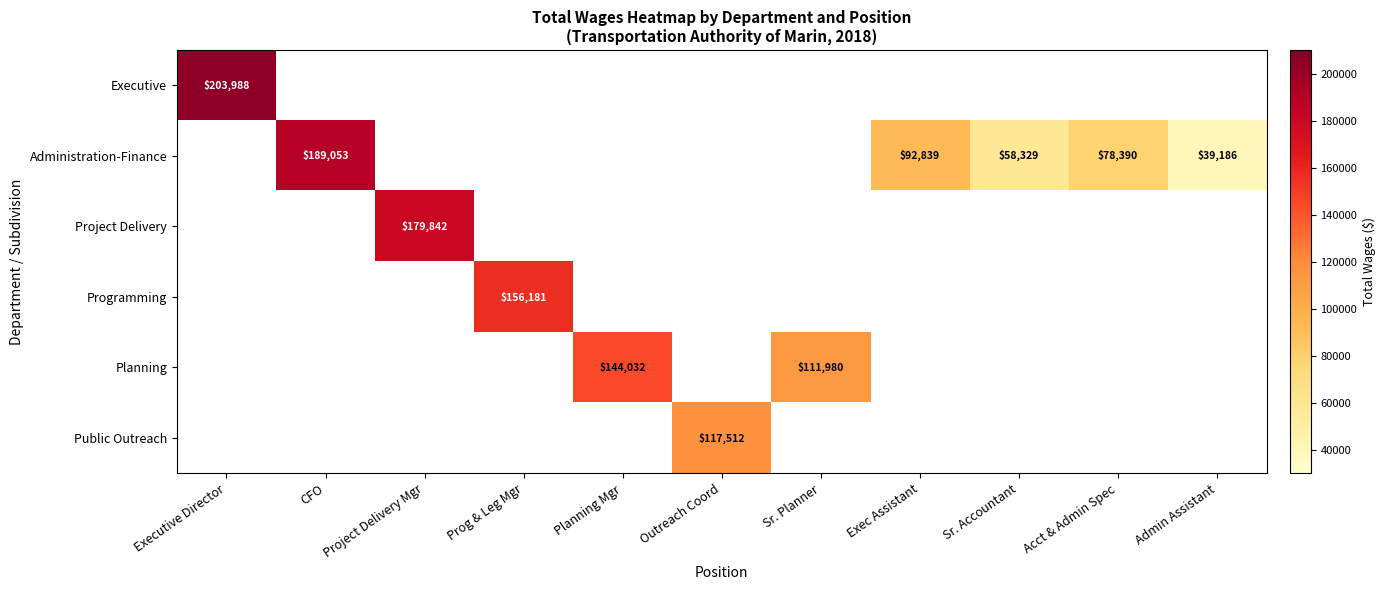

Is it true that Project Delivery equals 179842 at Project Delivery Mgr?

True